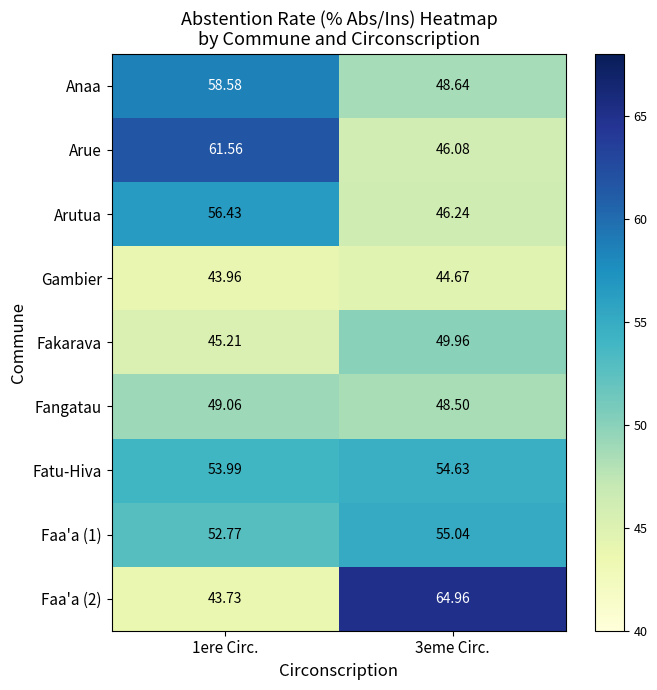

Is the value of Fangatau at 3eme Circ. greater than the value of Fakarava at 1ere Circ.?

Yes